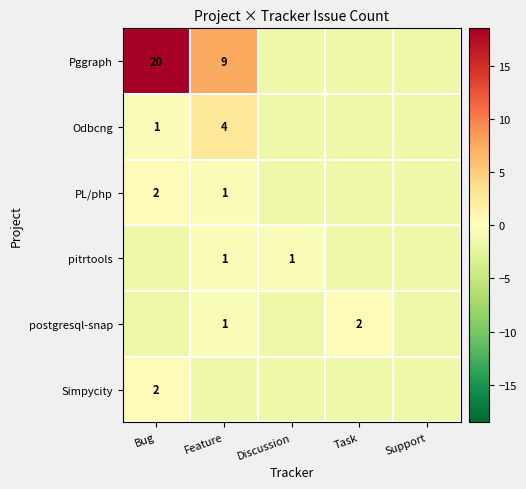

How many values in Pggraph are below zero?

3